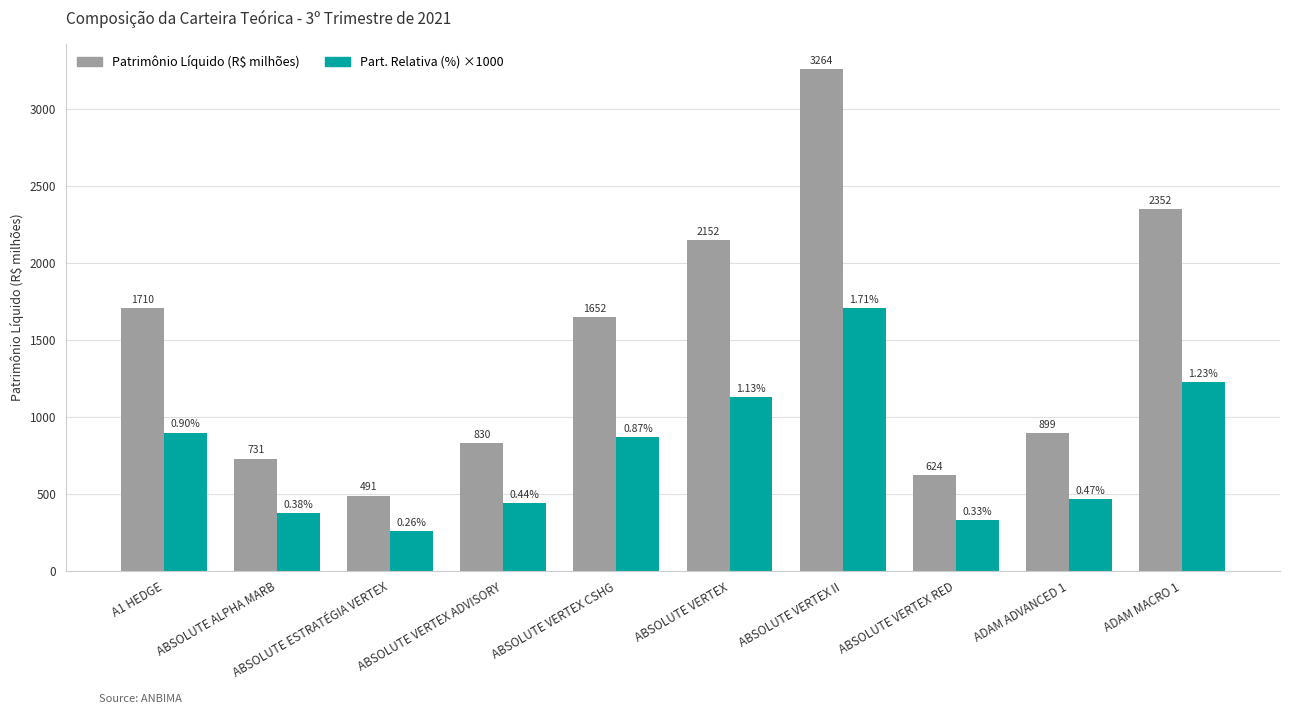

Count the number of categories in the chart.

10